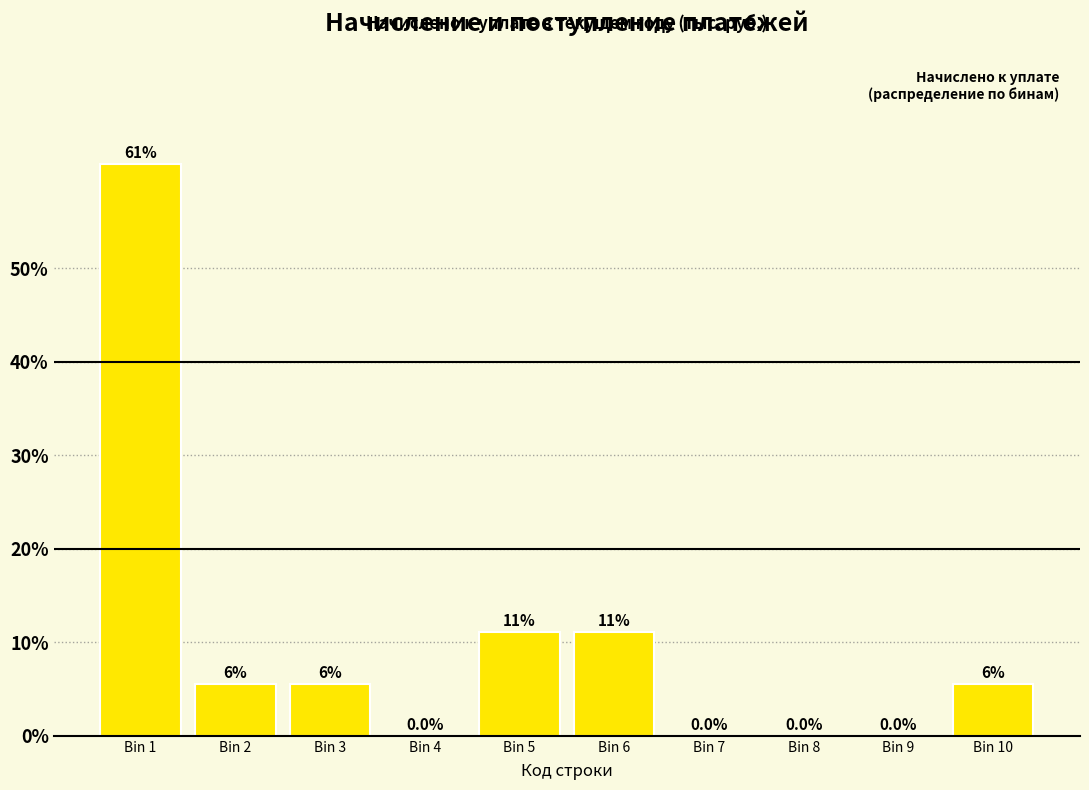

Approximately how many times larger is the value at Bin 3 compared to Bin 2?

1.0